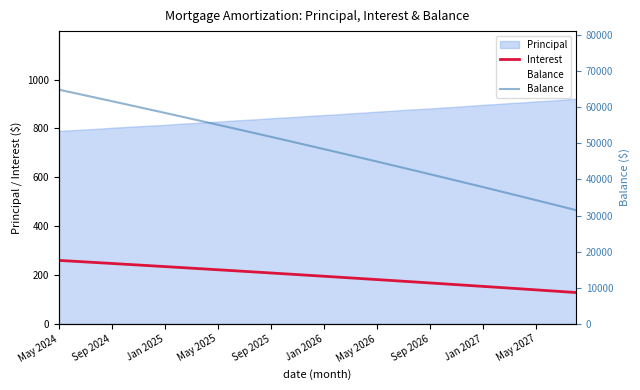

What is the value of the Interest point at the 1st from the left?

259.9